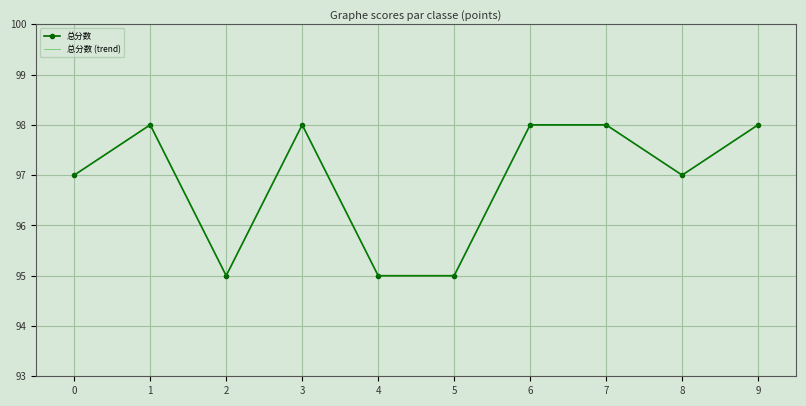

True or false: 总分数 (trend) has more than 2 points higher than both neighbors.

False